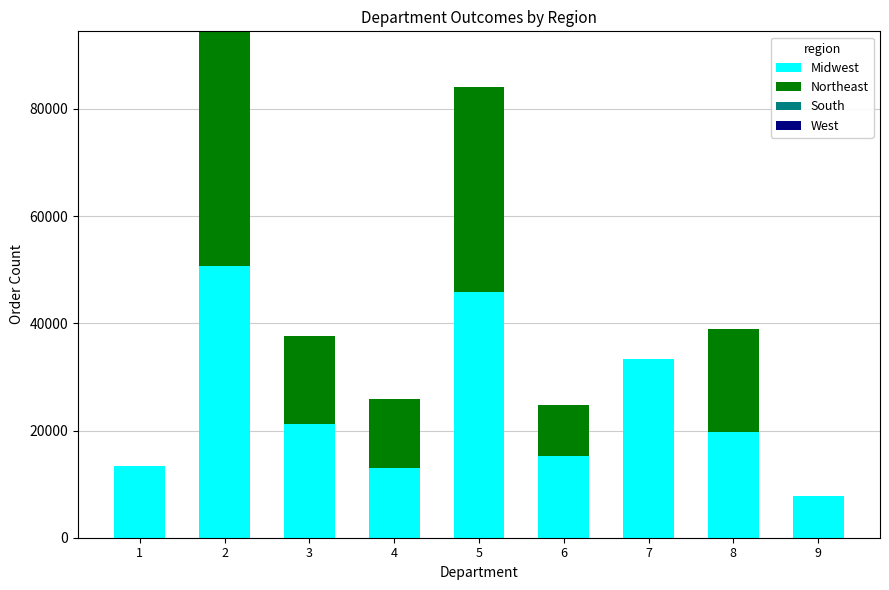

The value of Midwest at 9 is 4220.0. True or false?

False